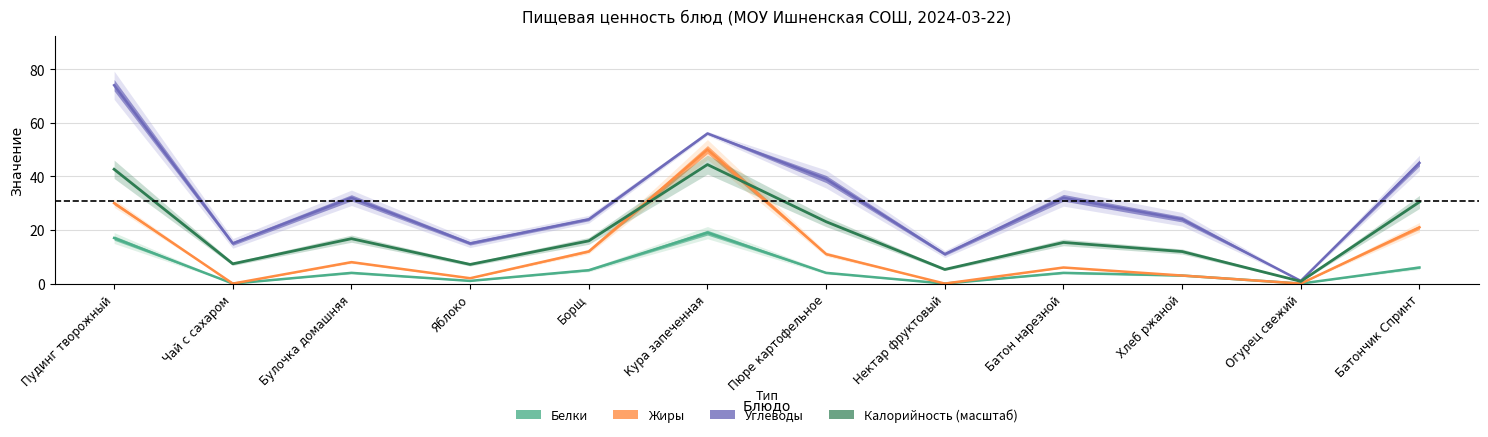

What is the sum of the Жиры values at Пудинг творожный and Батончик Спринт?

51.0